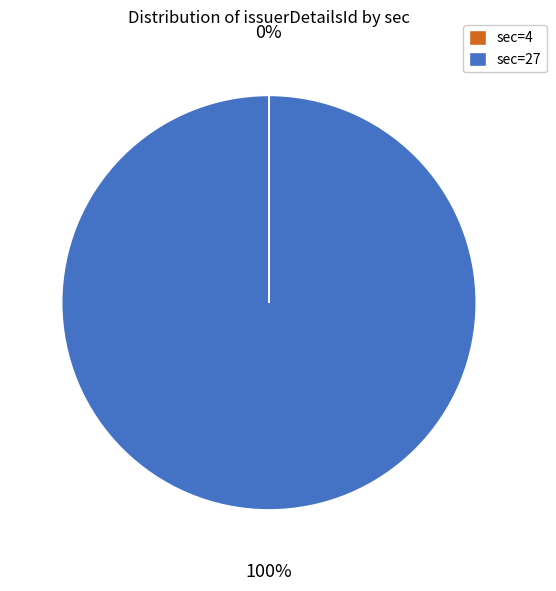

To the nearest percent, what percentage of the pie is sec=27?

100%